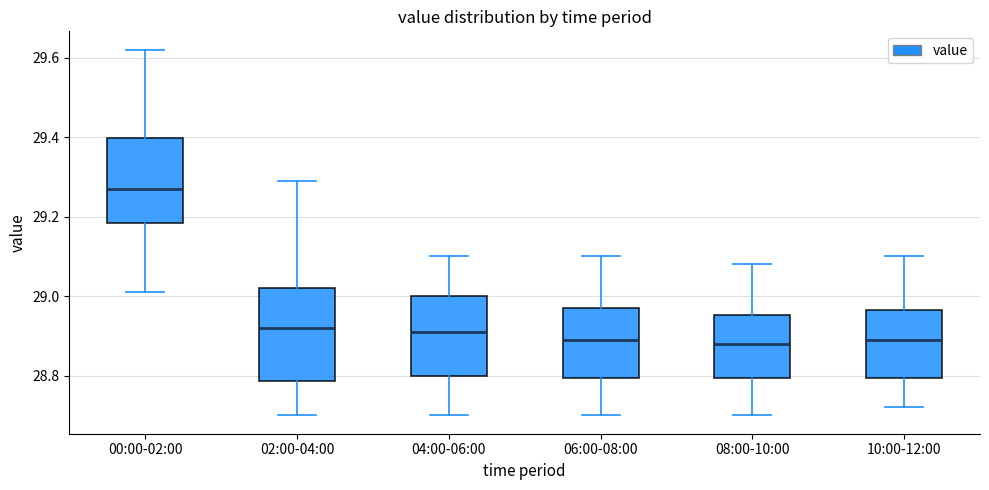

Which box is the tallest, from its lower edge to its upper edge?

02:00-04:00